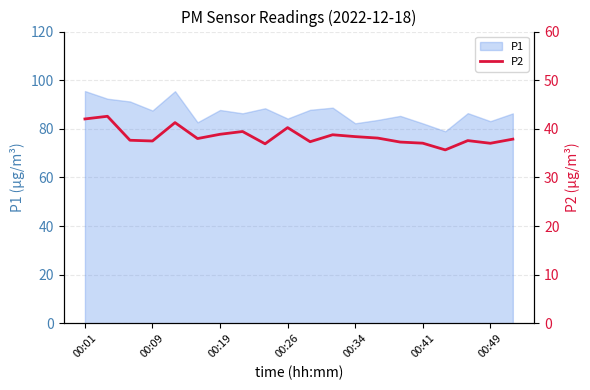

The value of P1 at 00:09 is 87.5. True or false?

True